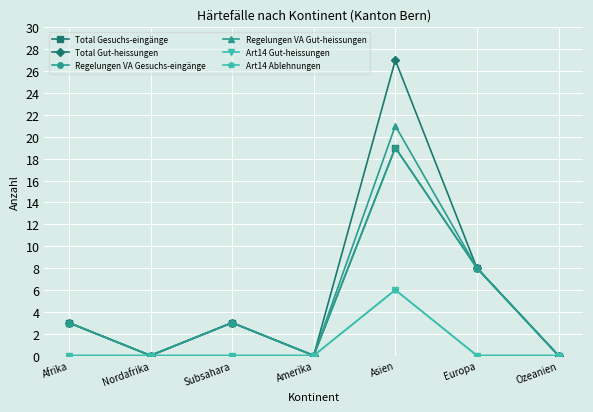

Which series has the largest total across all categories?

Total Gut-heissungen